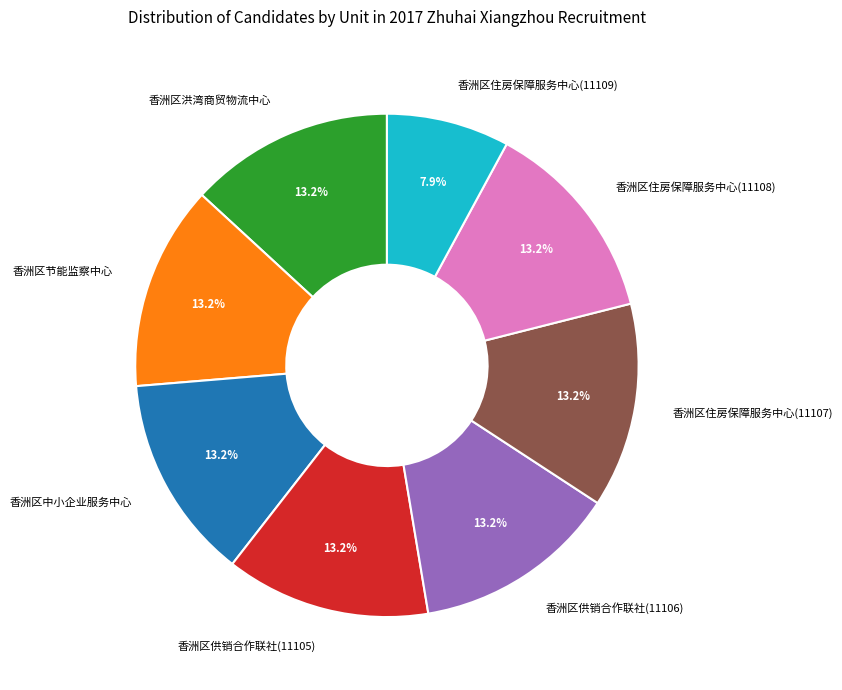

Is 香洲区供销合作联社(11105) the majority of the pie?

No